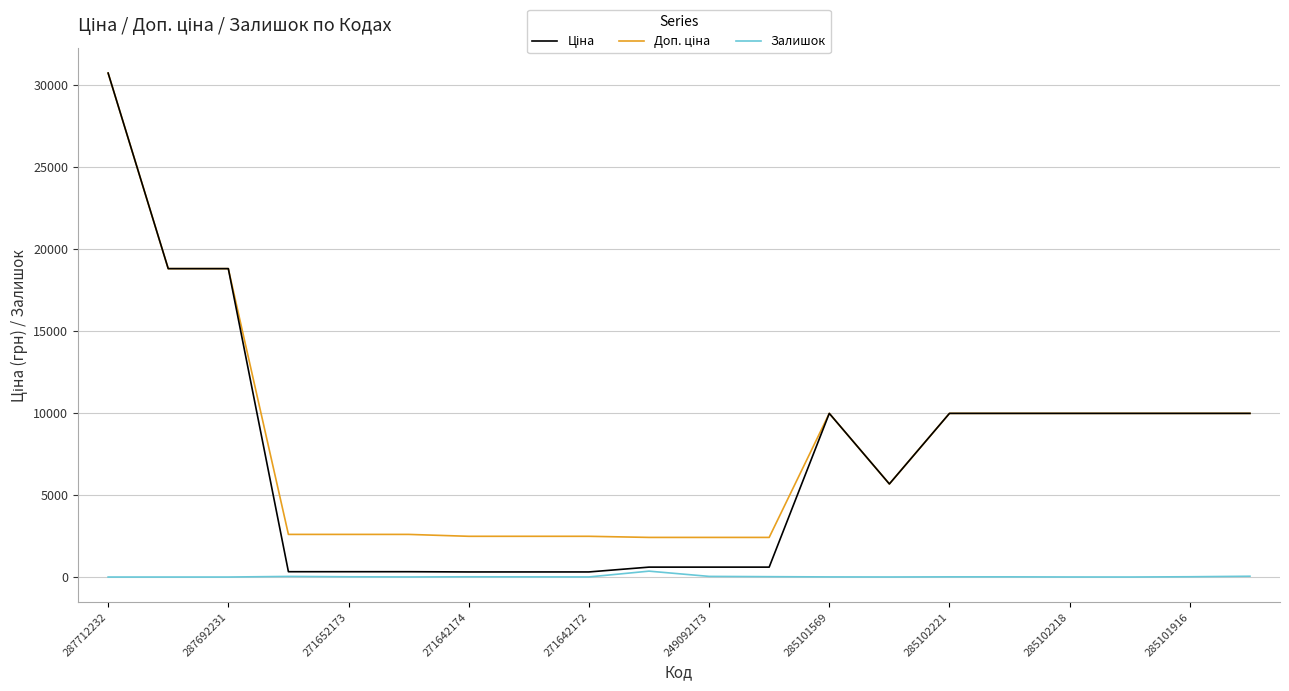

What is the greatest value displayed?

30717.1